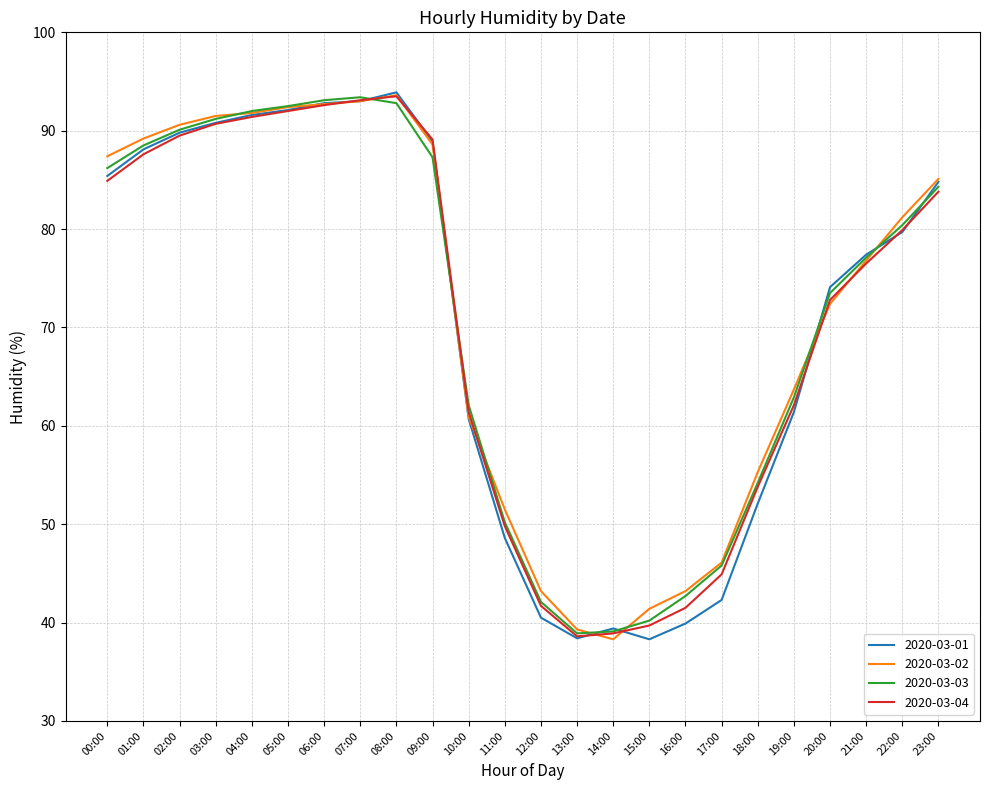

What is the minimum value for 2020-03-04?

38.6